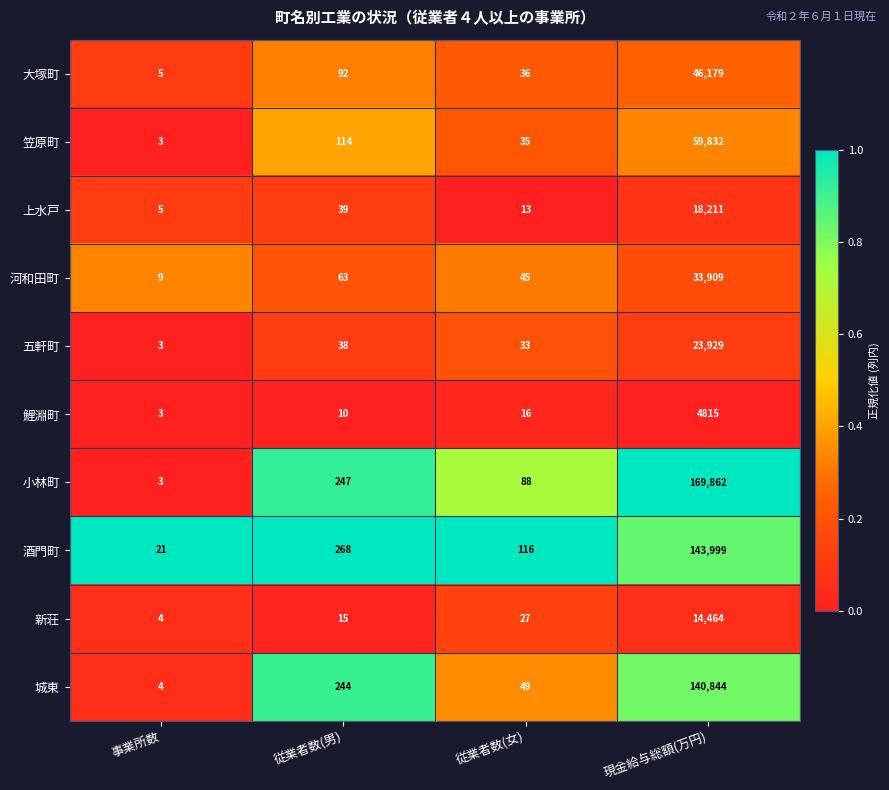

At which category is the sum across all series the highest?

現金給与総額(万円)